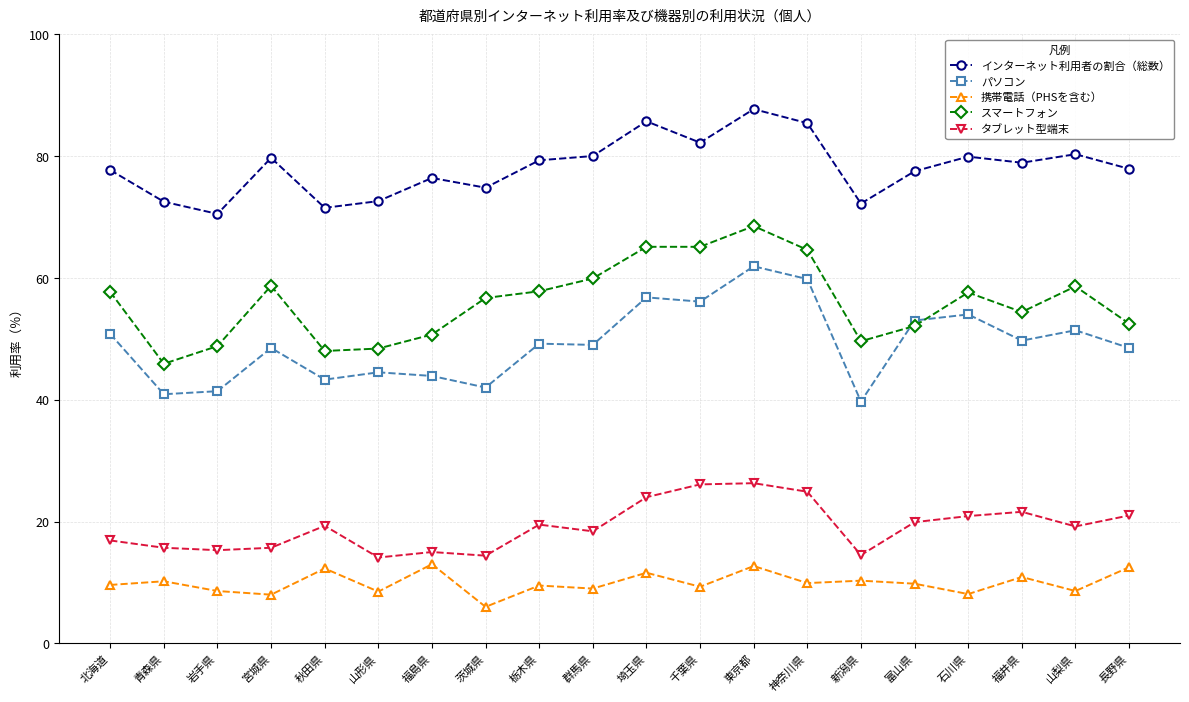

Between 北海道 and 福島県, which series saw the biggest shift?

スマートフォン